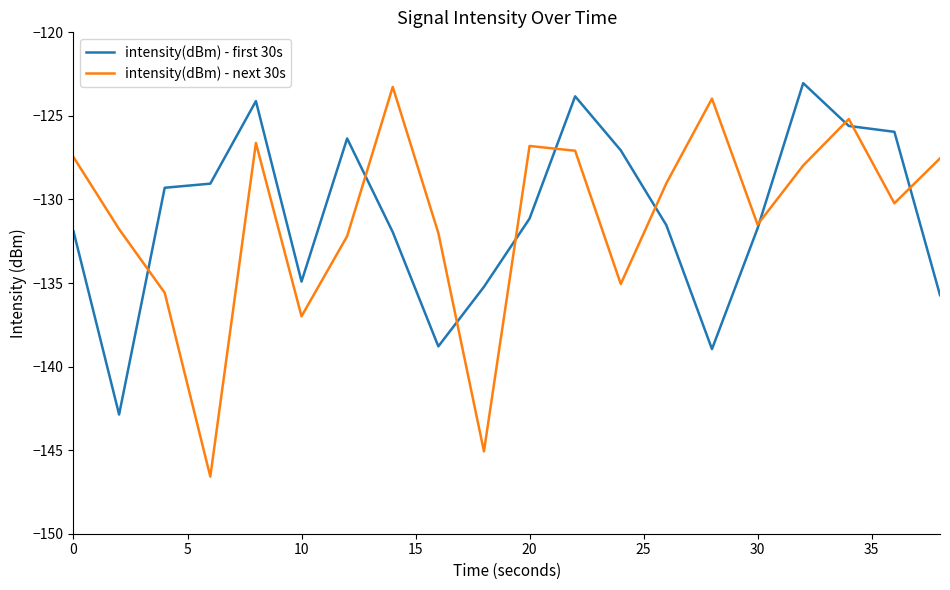

What is the difference between the second highest and minimum values in the intensity(dBm) - first 30s series?

19.0